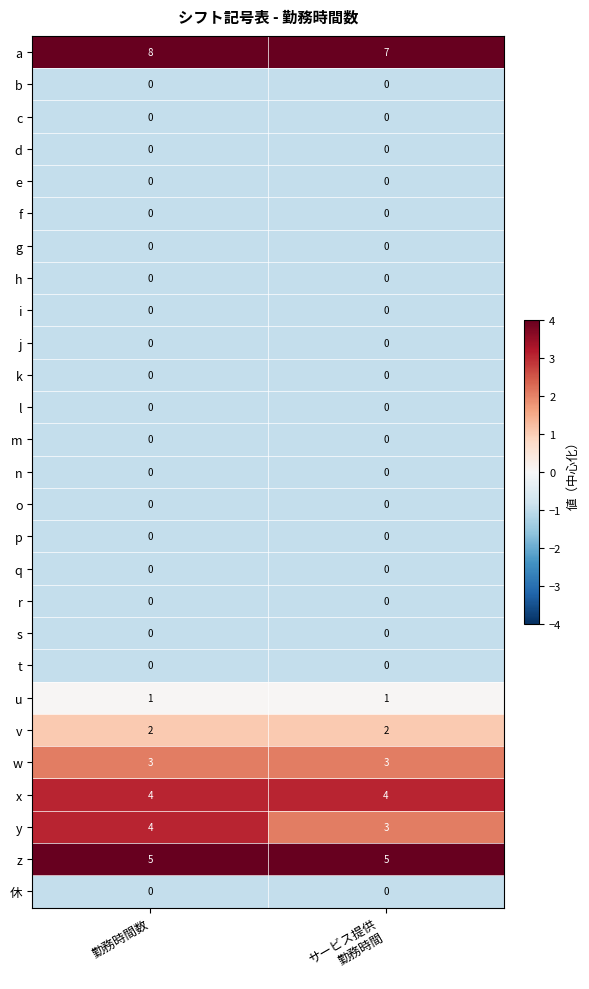

What is the difference between the highest and lowest values at 勤務時間数?

8